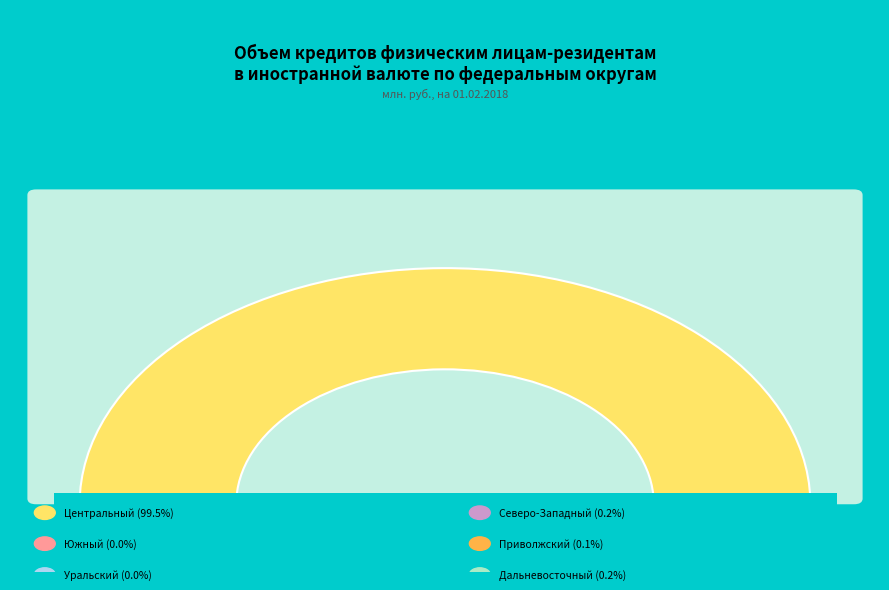

Do Уральский федеральный округ and Южный федеральный округ together represent more than half of the pie?

No